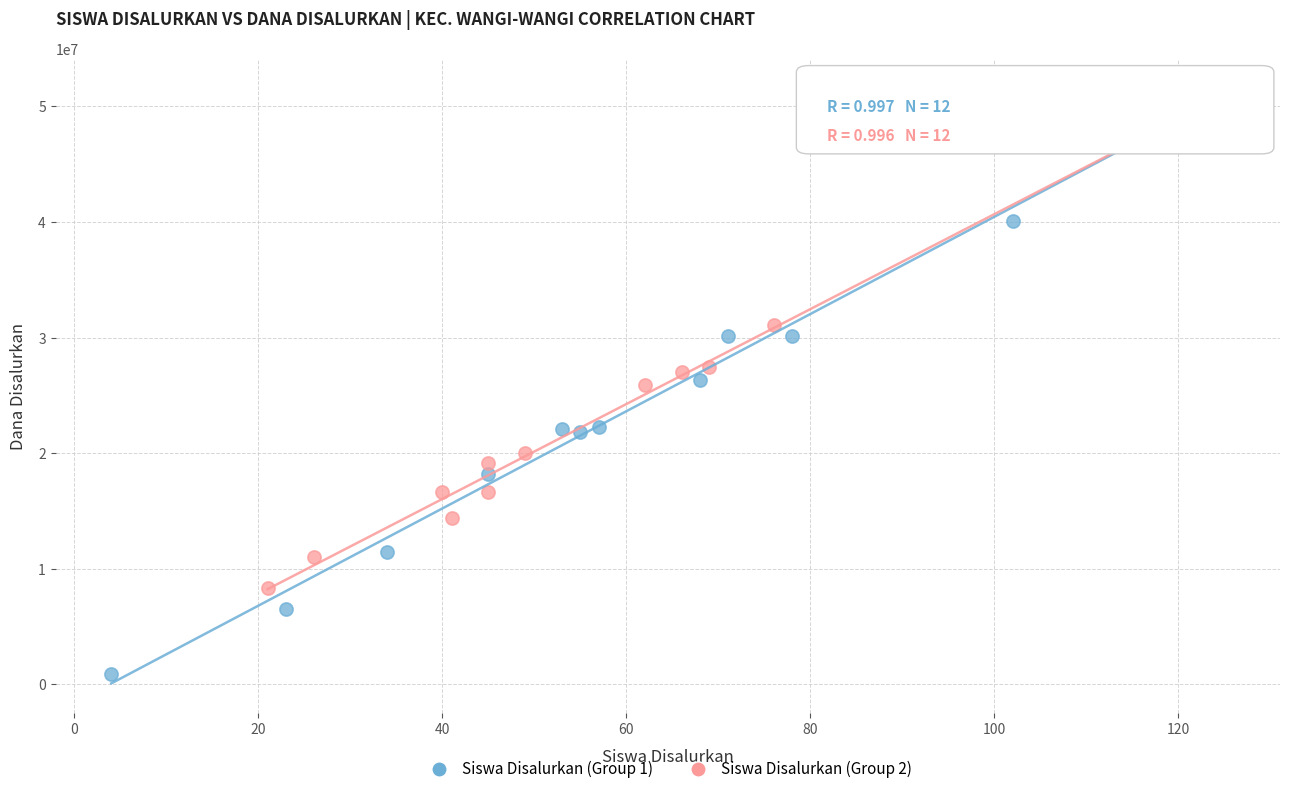

Which series has the largest Y range (max minus min)?

Siswa Disalurkan (Group 1)